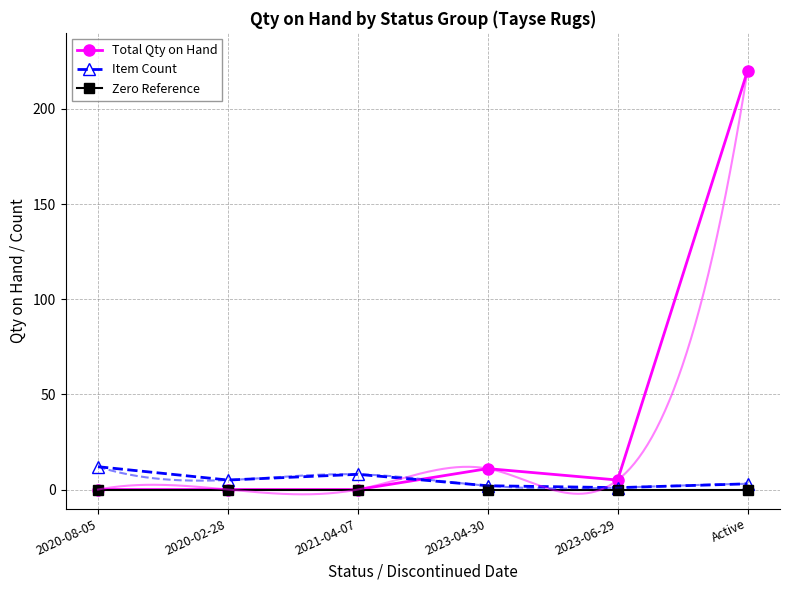

Which series changed the most between 2023-04-30 and Active?

Total Qty on Hand